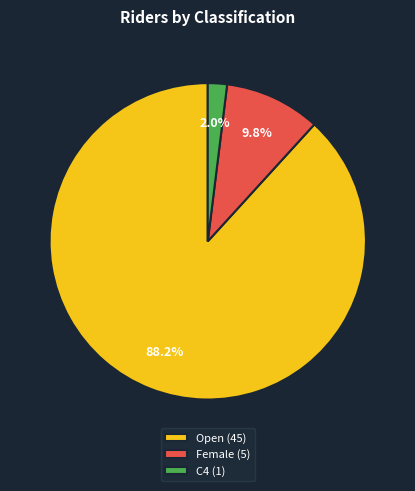

To the nearest percent, what is the difference between the largest and smallest slice percentages?

86%